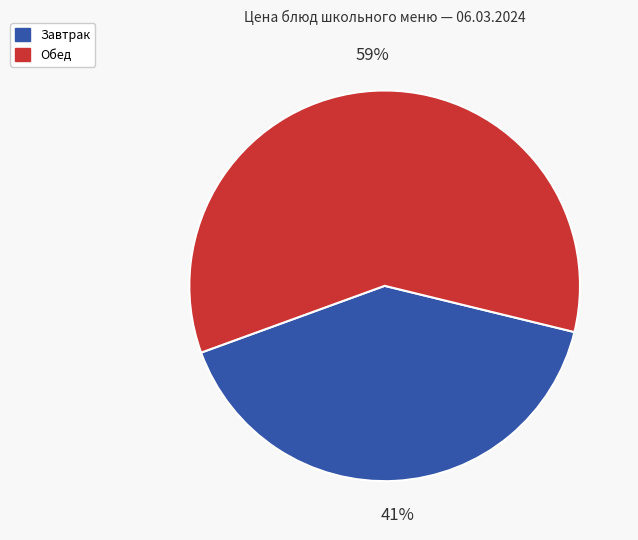

Is there any slice that represents more than half of the pie?

Yes